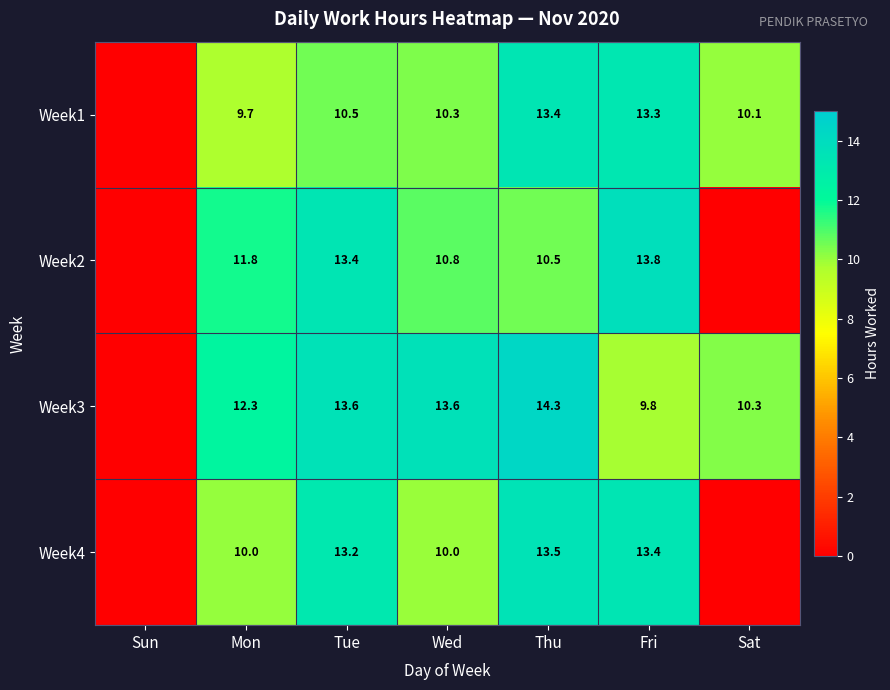

What is the difference between the Week1 values at Fri and Tue?

2.8